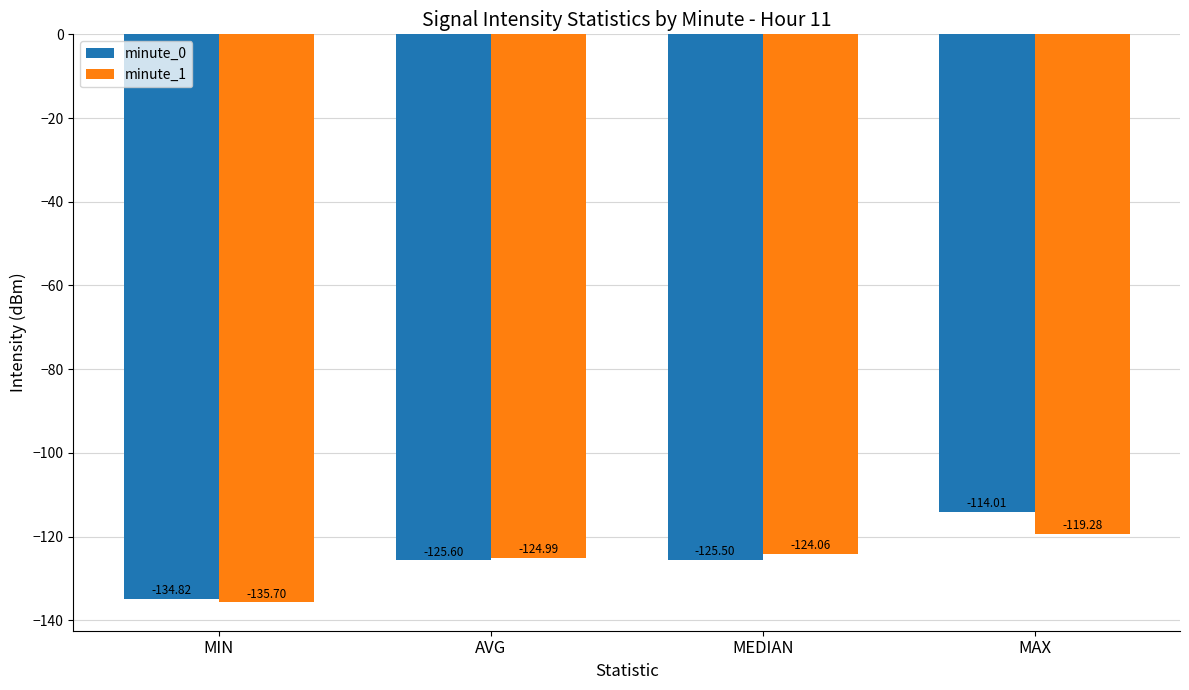

The value of minute_0 at MEDIAN is -125.5. True or false?

True